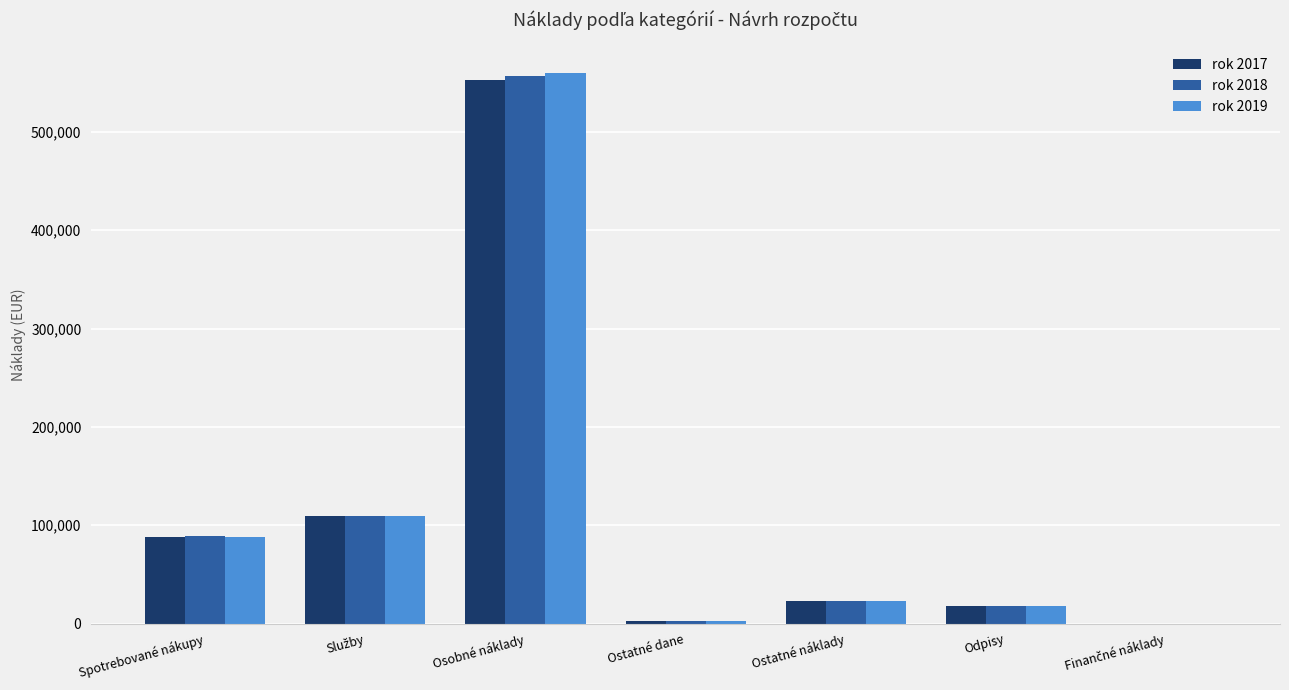

At which category is the sum across all series the highest?

Osobné náklady